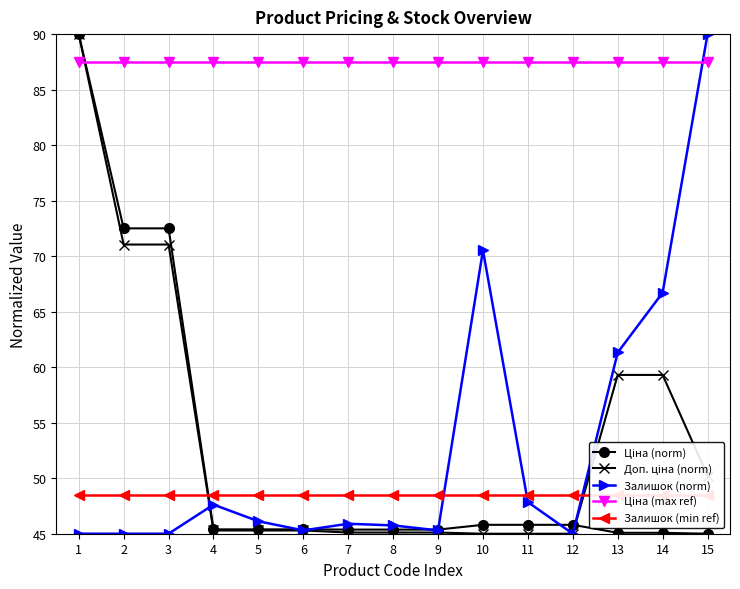

How many series are shown in this chart?

5